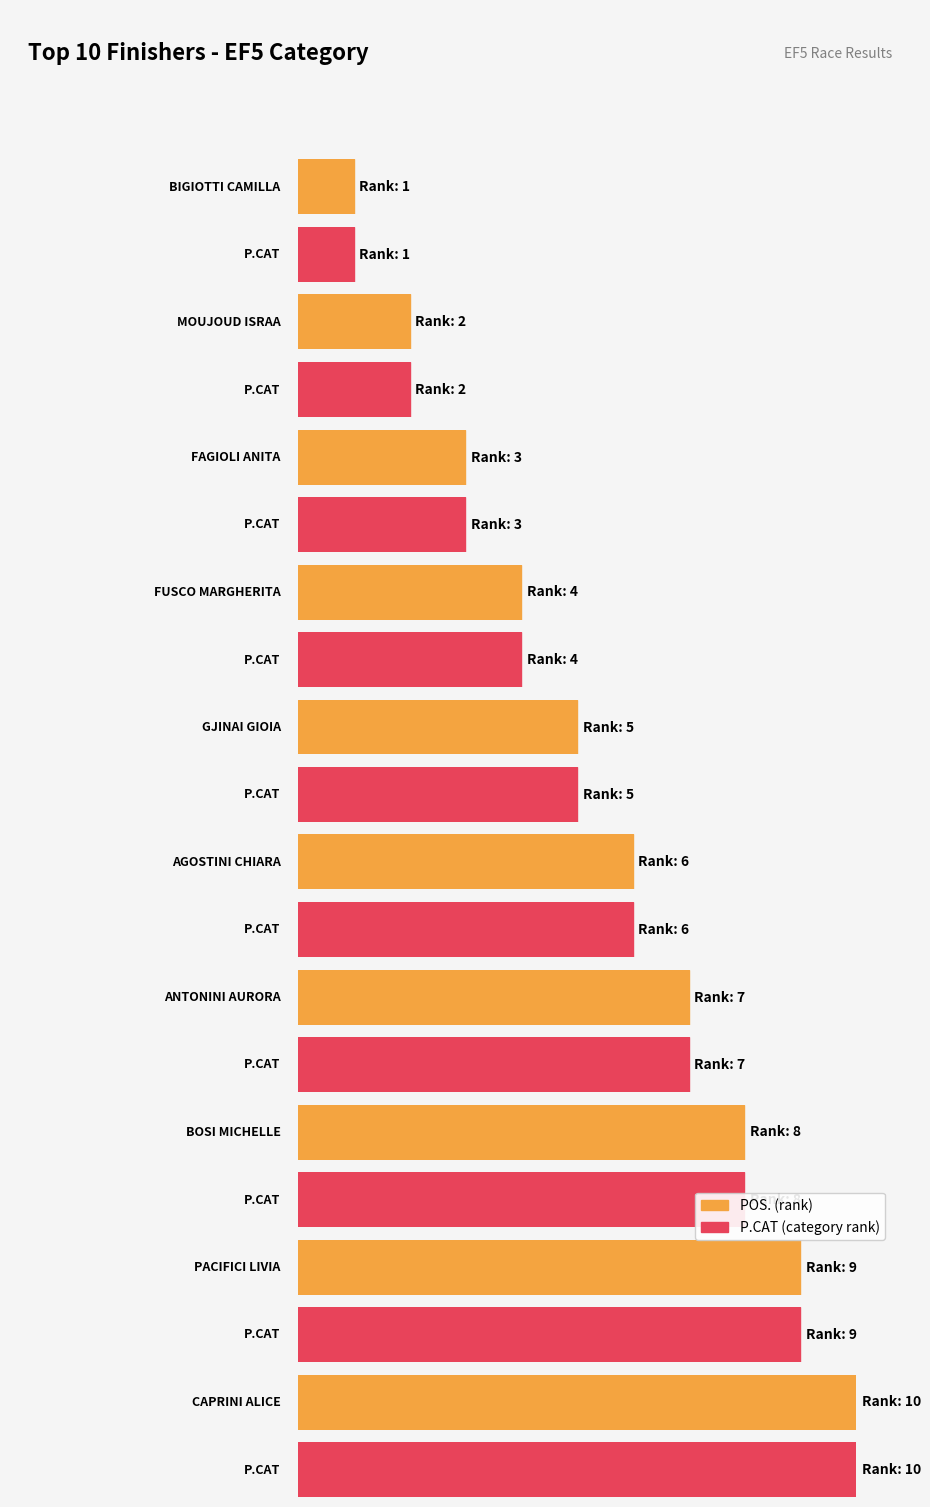

Is the value of POS. (rank) at CAPRINI ALICE greater than the value of P.CAT (category rank) at BIGIOTTI CAMILLA?

Yes